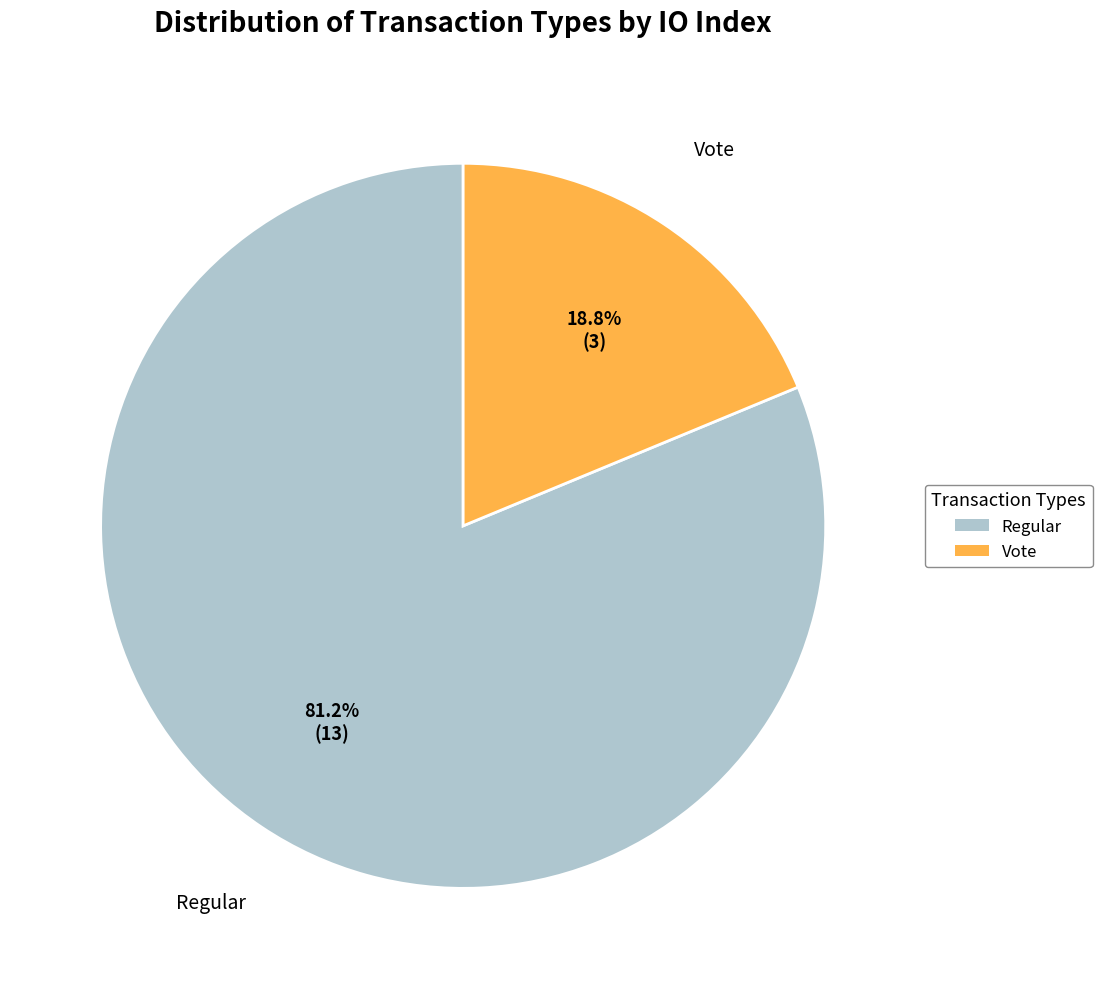

Which category accounts for the majority?

Regular